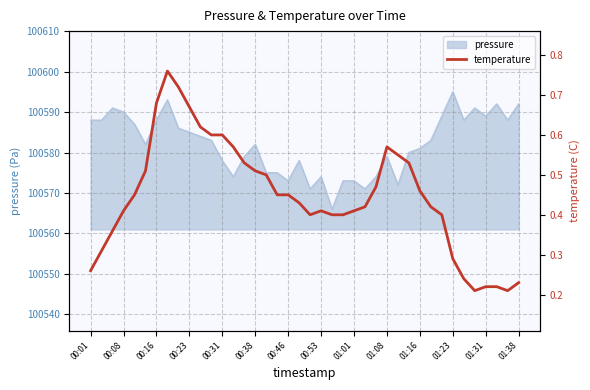

At which label does pressure reach its peak?

01:23